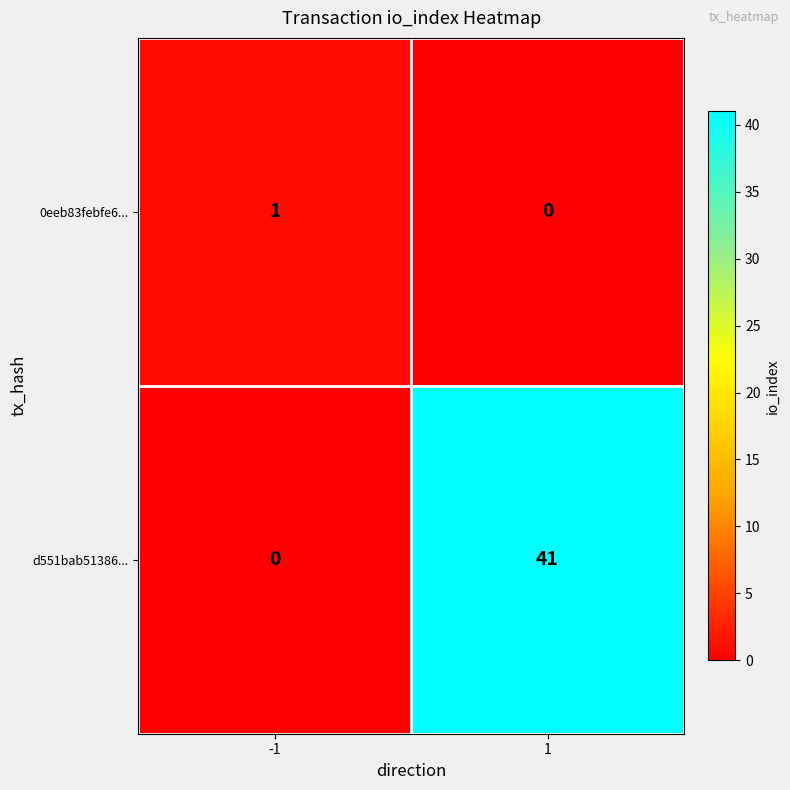

What is the sum of the d551bab51386... values at 1 and -1?

41